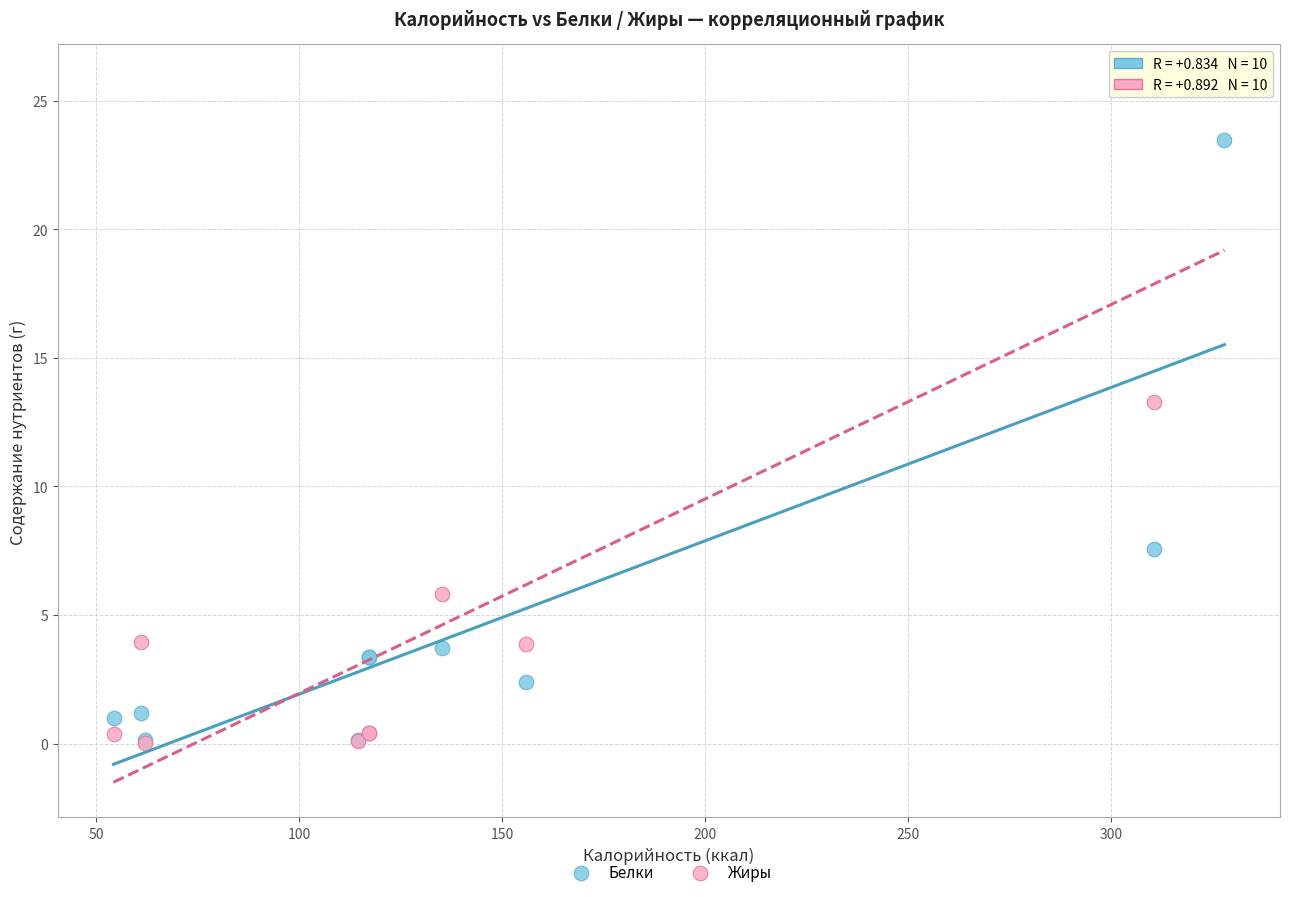

Which series contains the highest Y value?

Жиры